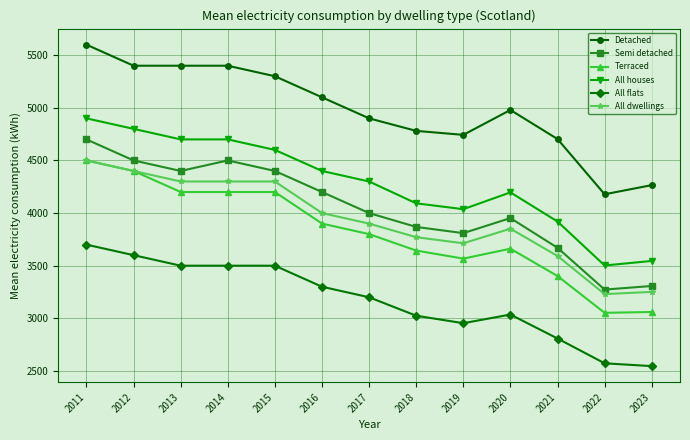

At which label does Terraced reach its peak?

2011